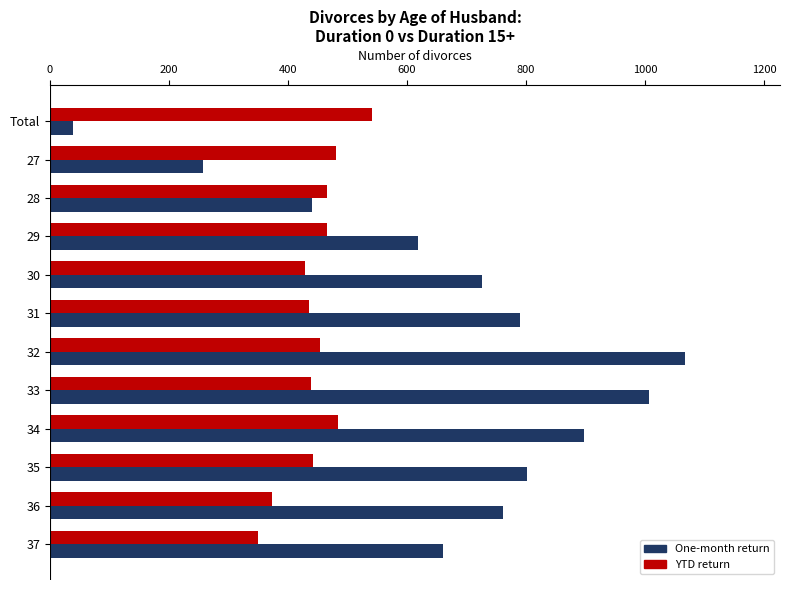

What is the highest value of the One-month return series?

1067